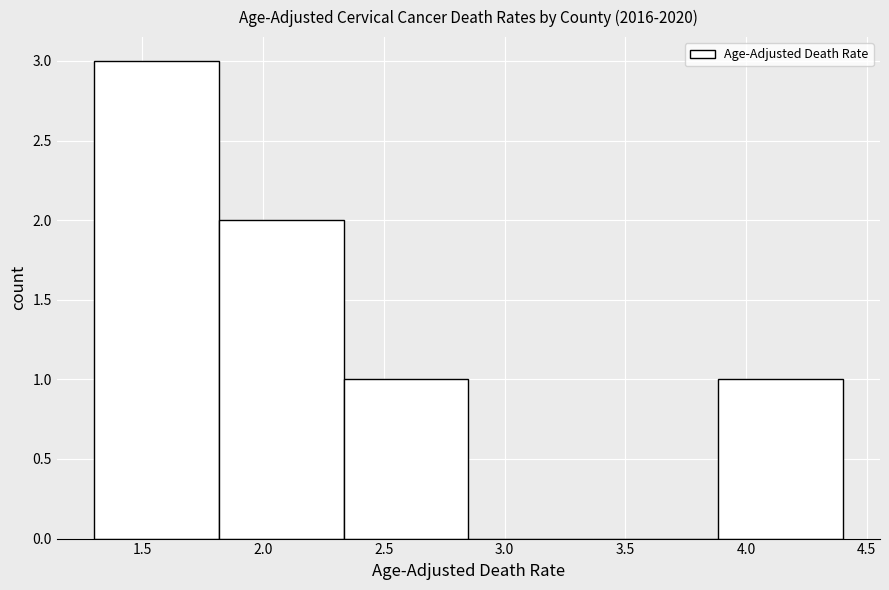

Reading left to right, list every bar in this chart as the range it spans on the x-axis followed by its height. Neither the bar edges nor the heights are printed on the chart, so give them approximately, as read against the axes.

1.30 to 1.80: 3
1.80 to 2.35: 2
2.35 to 2.85: 1
2.85 to 3.35: 0
3.35 to 3.90: 0
3.90 to 4.40: 1